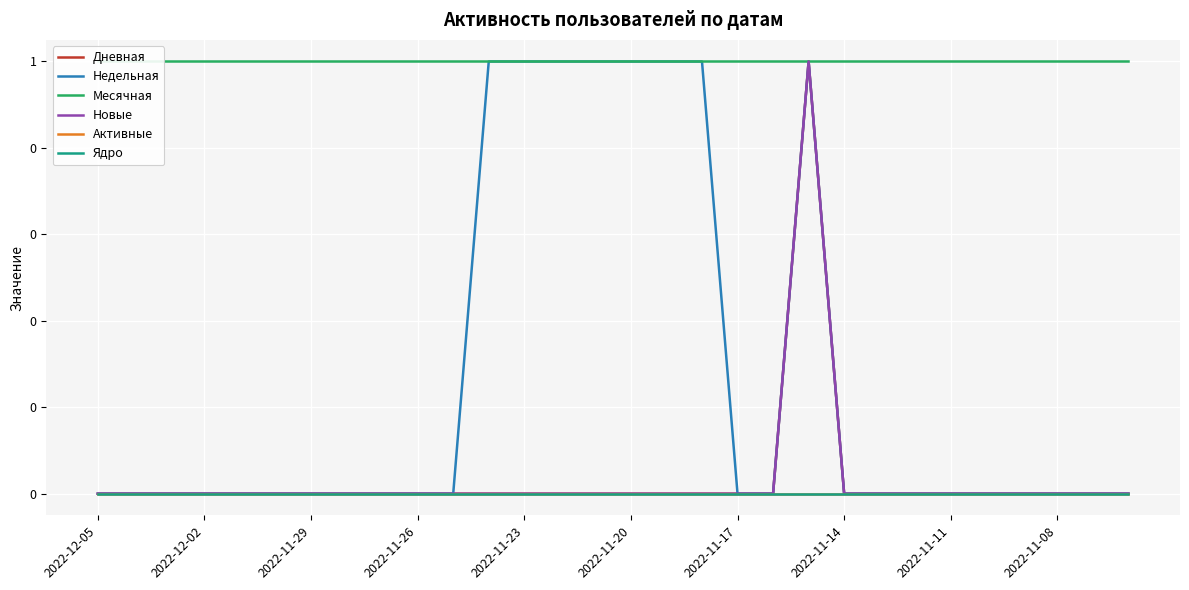

True or false: Активные has more than 0 interior local peaks.

False